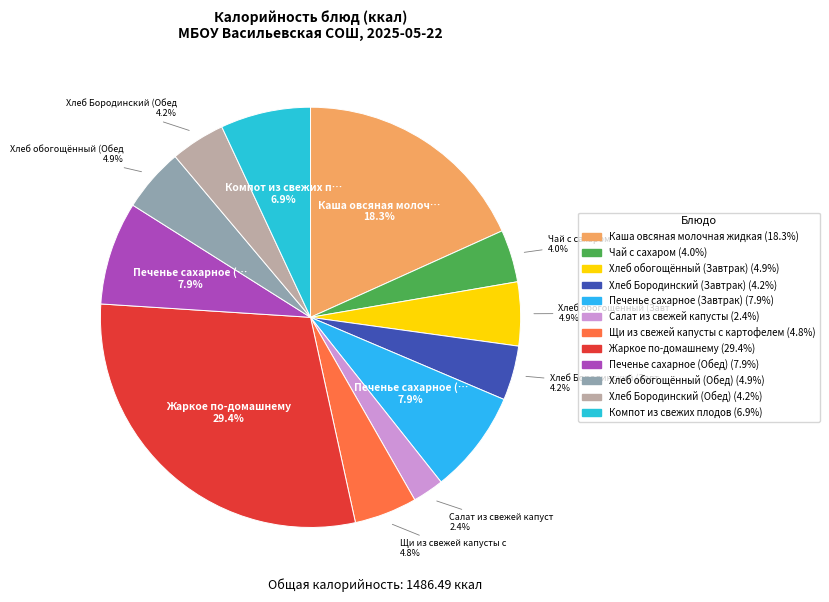

What is the largest slice in the pie chart?

Жаркое по-домашнему